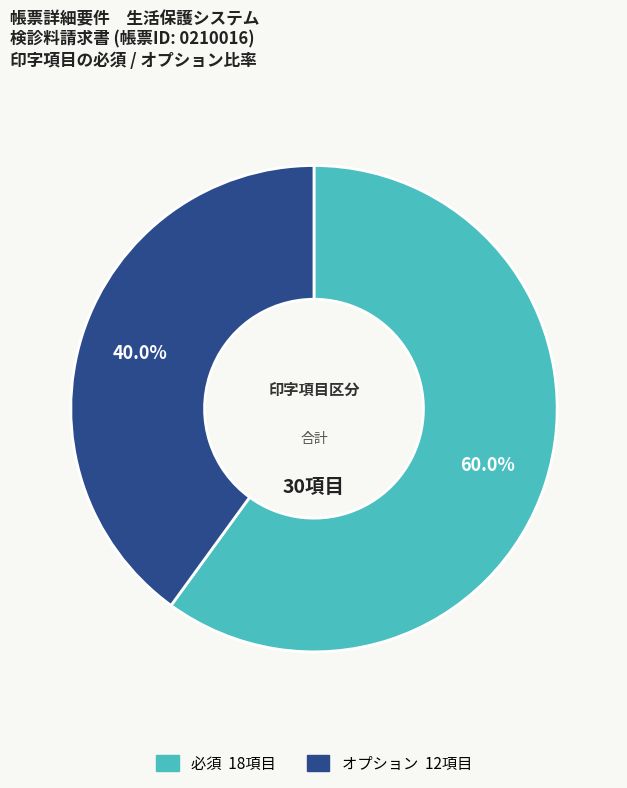

Is there a majority slice in this chart?

Yes